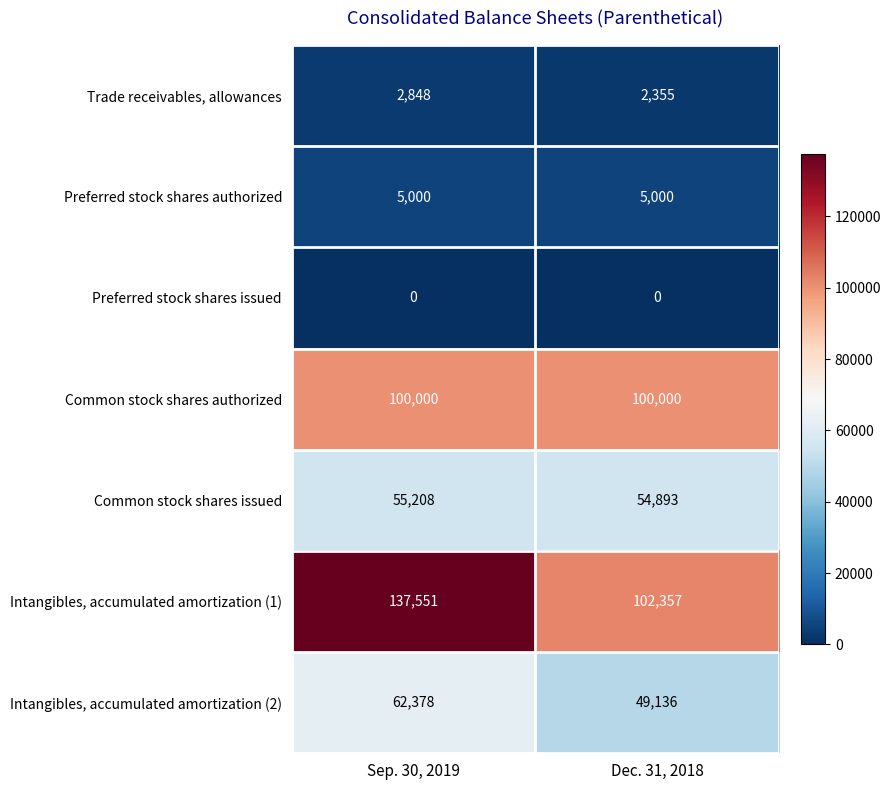

What is the minimum value for Common stock shares authorized?

100000